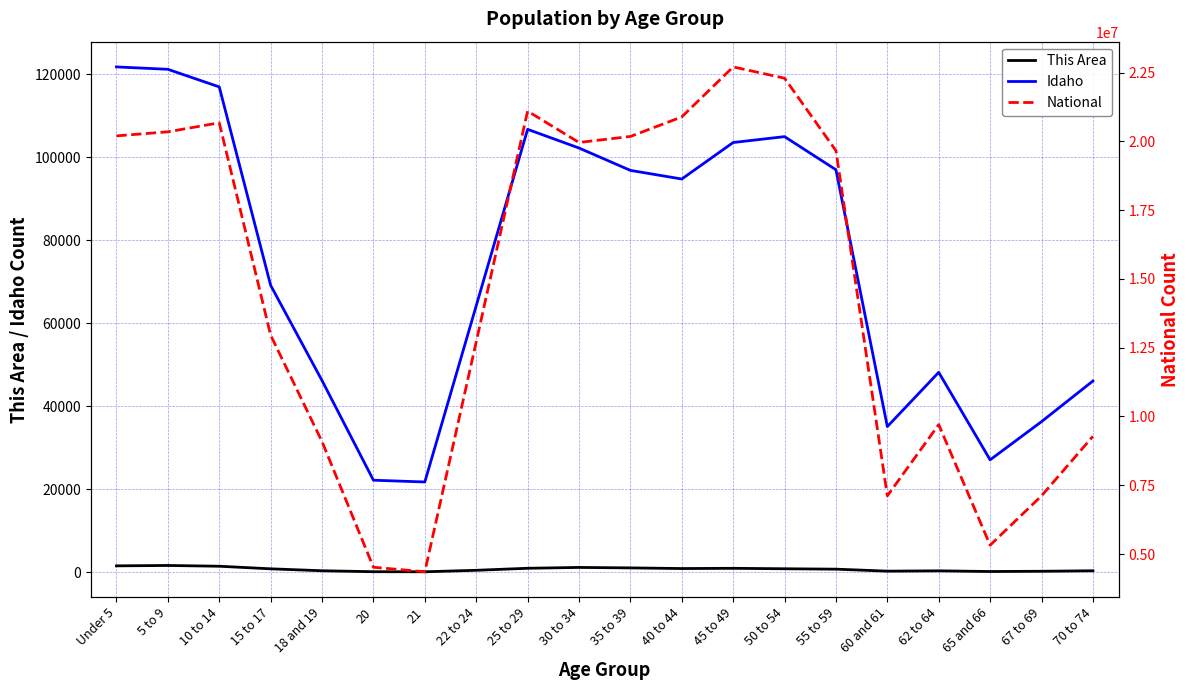

What is the greatest value displayed?

22708591